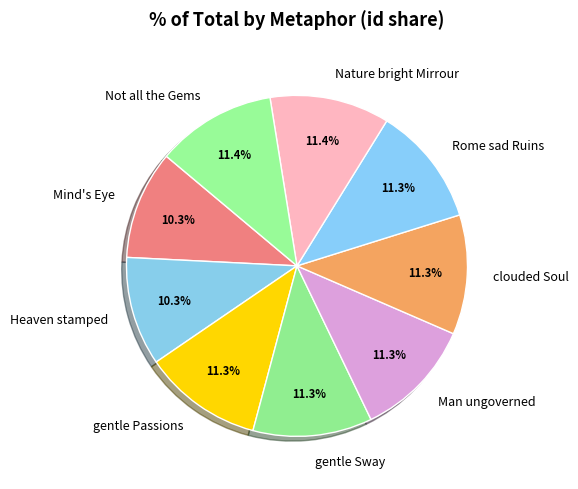

What percentage do Nature bright Mirrour and gentle Sway together represent?

22.7%